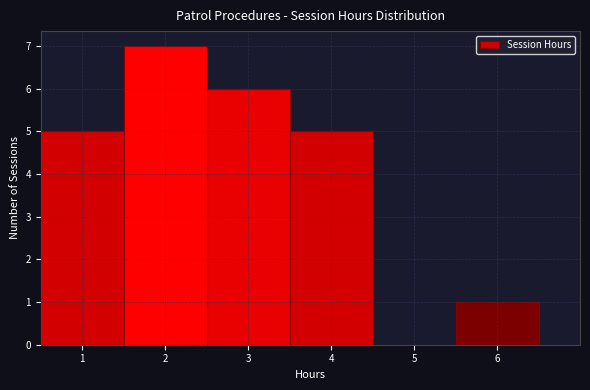

Reading left to right, list every bar in this chart as the range it spans on the x-axis followed by its height. The values are not printed on the chart, so give them approximately, as read against the axis.

0.5 to 1.5: 5
1.5 to 2.5: 7
2.5 to 3.5: 6
3.5 to 4.5: 5
4.5 to 5.5: 0
5.5 to 6.5: 1